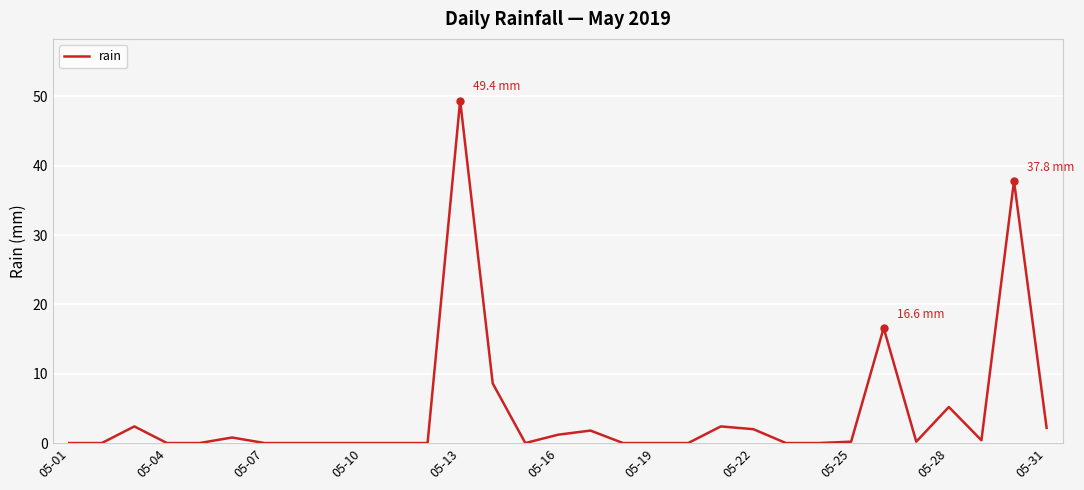

What is the maximum value shown in the chart?

49.4